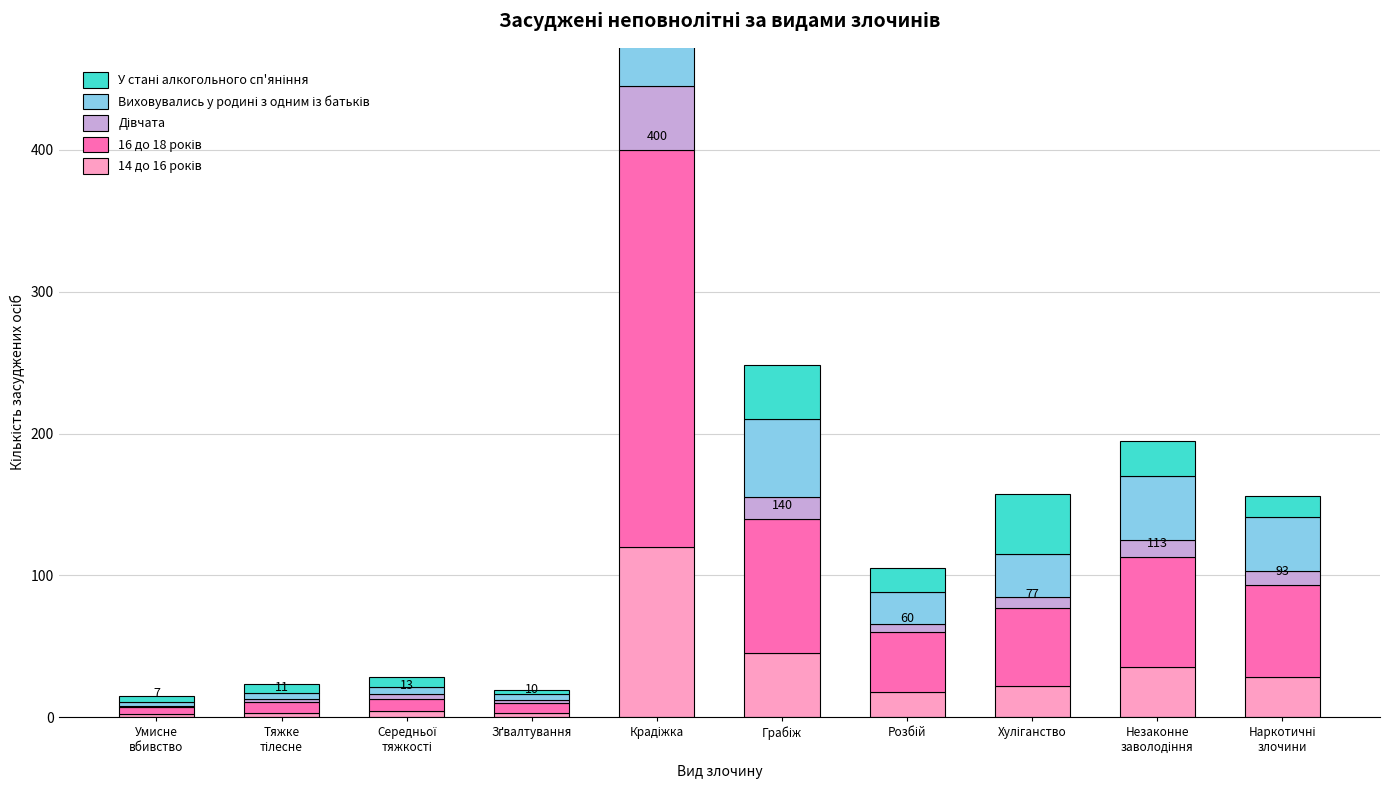

How many bars are there in each group?

5